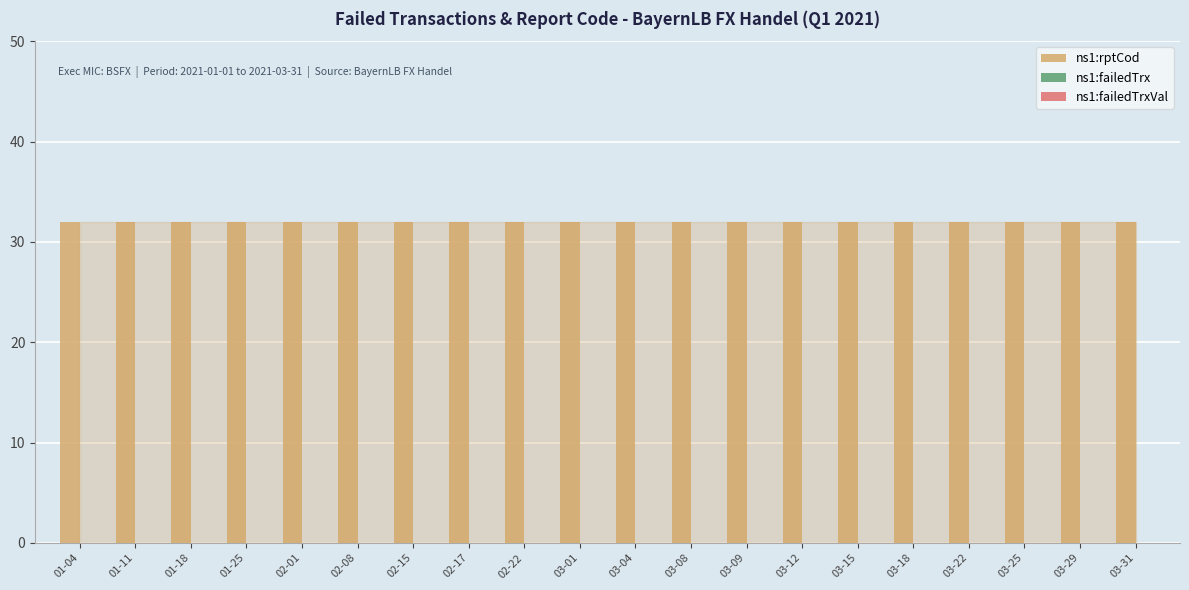

Reading left to right, list all the values displayed in this chart.

ns1:rptCod: 32	32	32	32	32	32	32	32	32	32	32	32	32	32	32	32	32	32	32	32
ns1:failedTrx: 0	0	0	0	0	0	0	0	0	0	0	0	0	0	0	0	0	0	0	0
ns1:failedTrxVal: 0	0	0	0	0	0	0	0	0	0	0	0	0	0	0	0	0	0	0	0